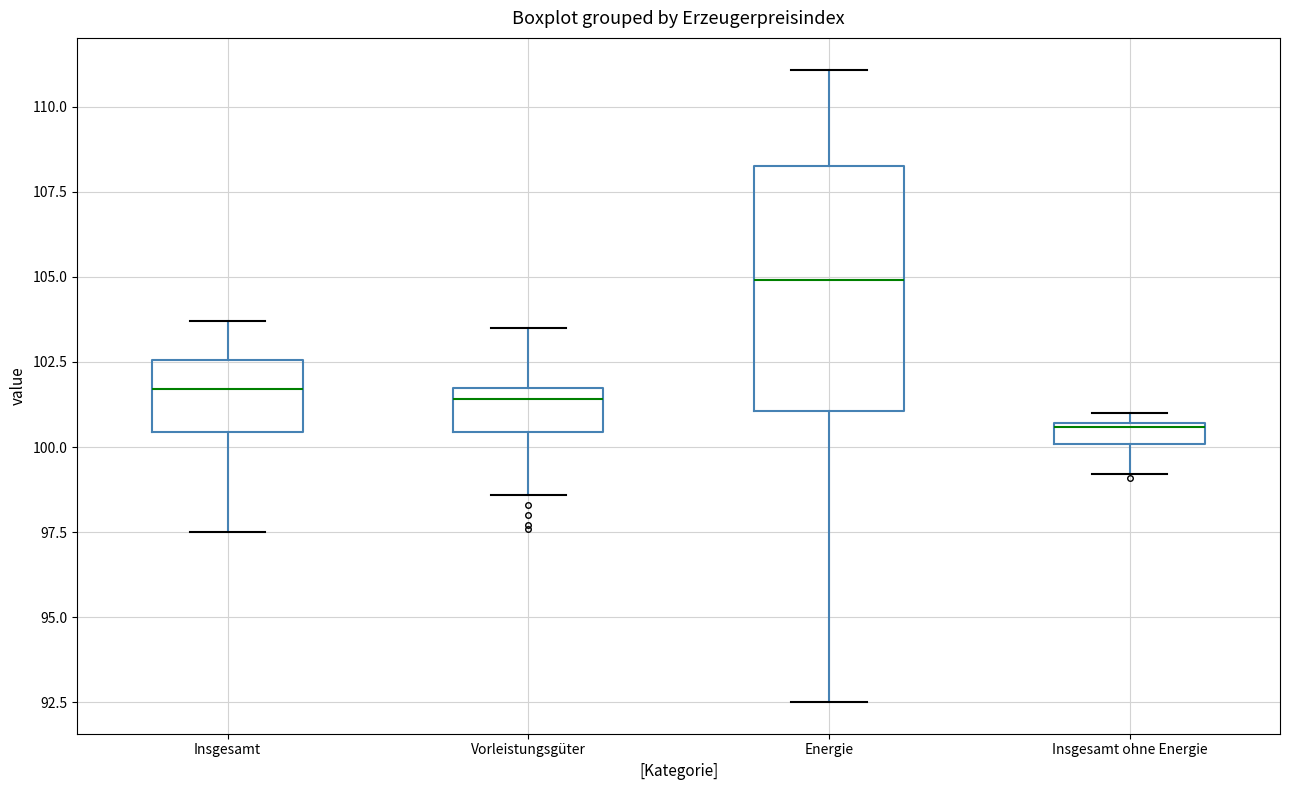

Which box's median line is the lowest?

Insgesamt ohne Energie